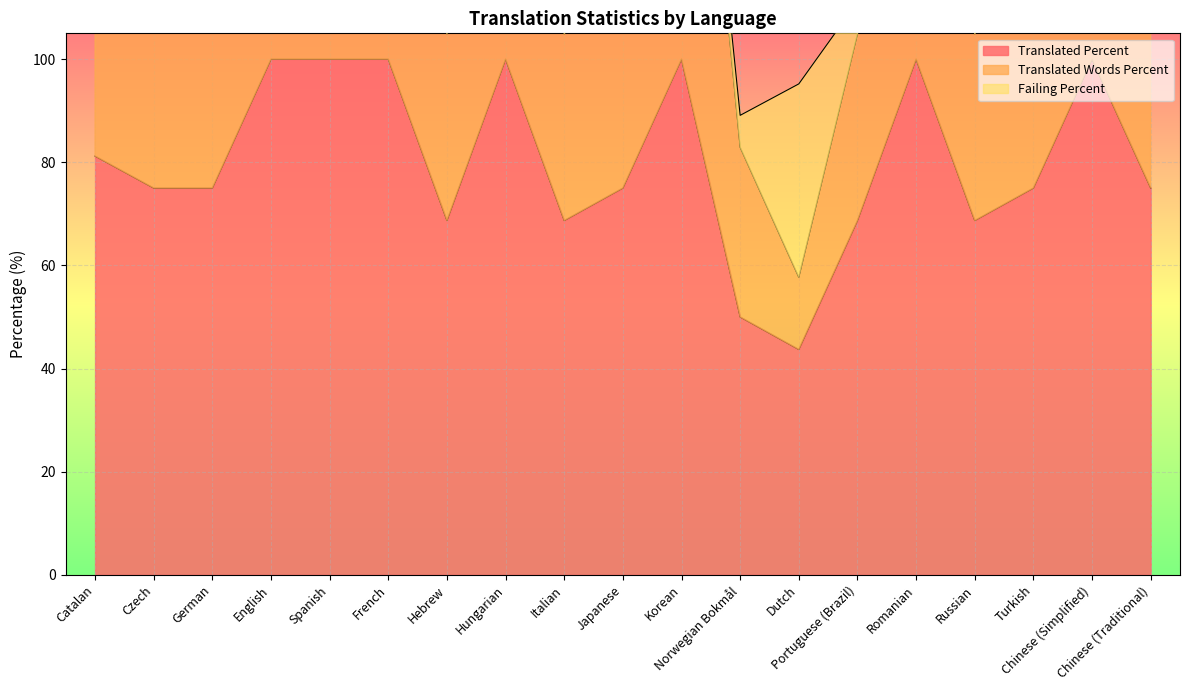

Does the chart display data point markers on the line(s)?

No